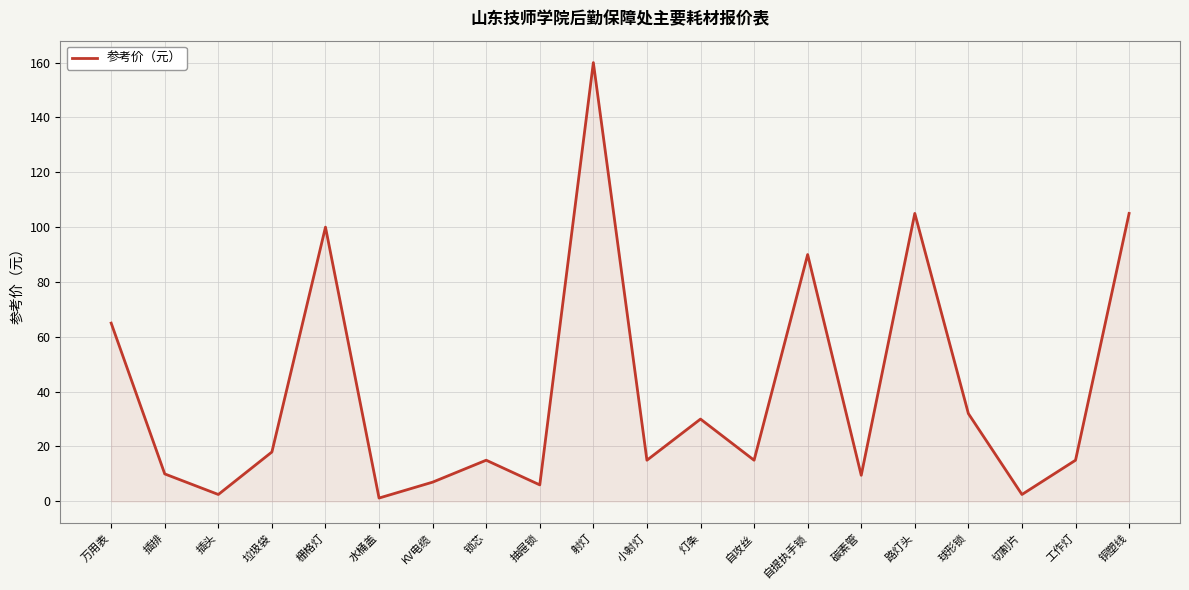

How many lines are shown in the chart?

1